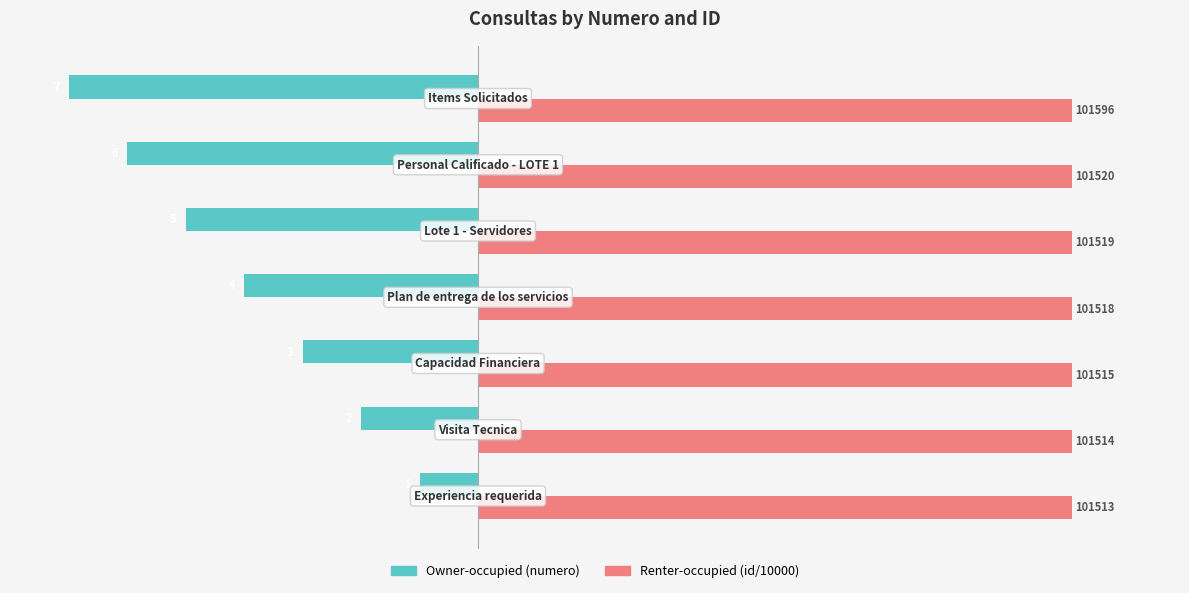

What are all the series names shown in the legend?

Owner-occupied (numero), Renter-occupied (id/10000)